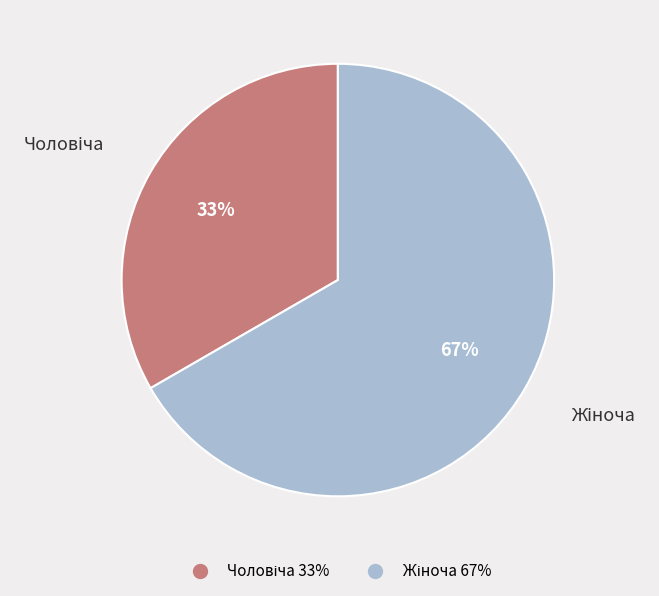

To the nearest percent, what is the average slice percentage?

50%